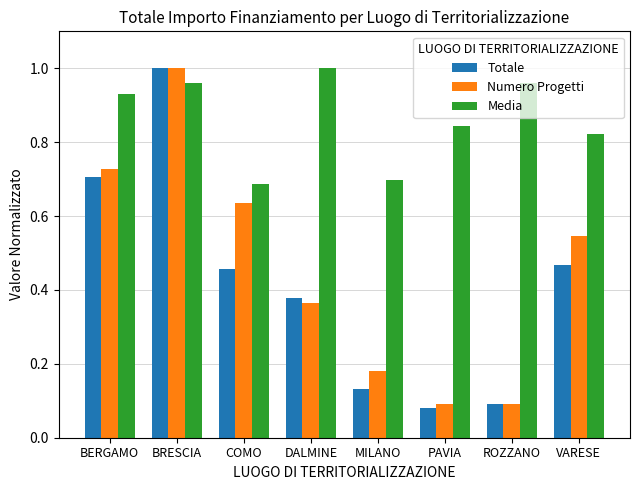

How many groups of bars are there?

8